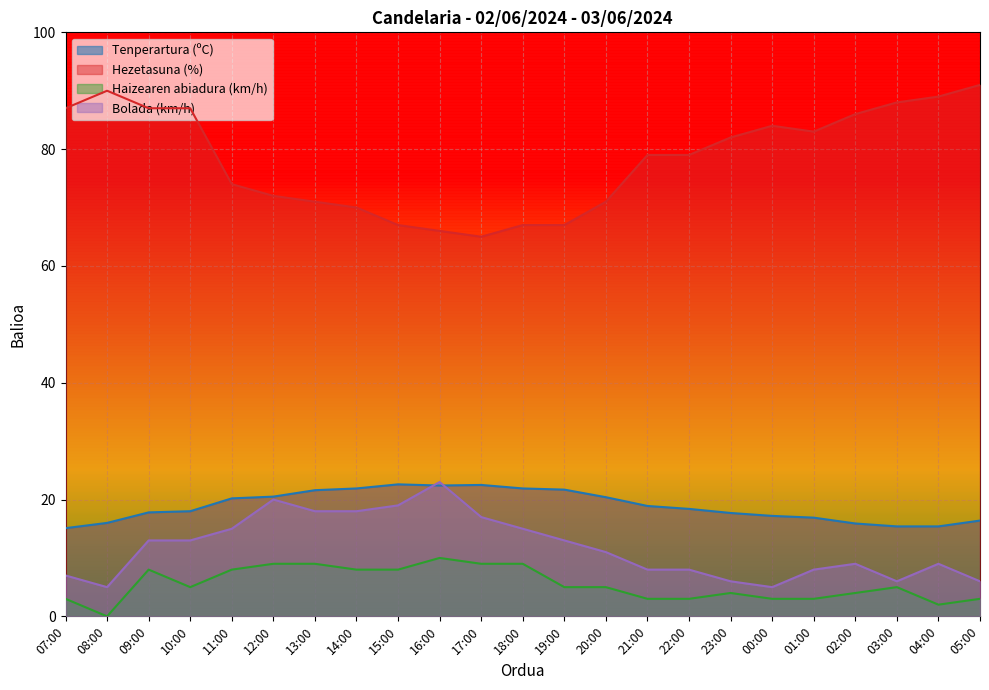

At which category is the sum across all series the highest?

09:00